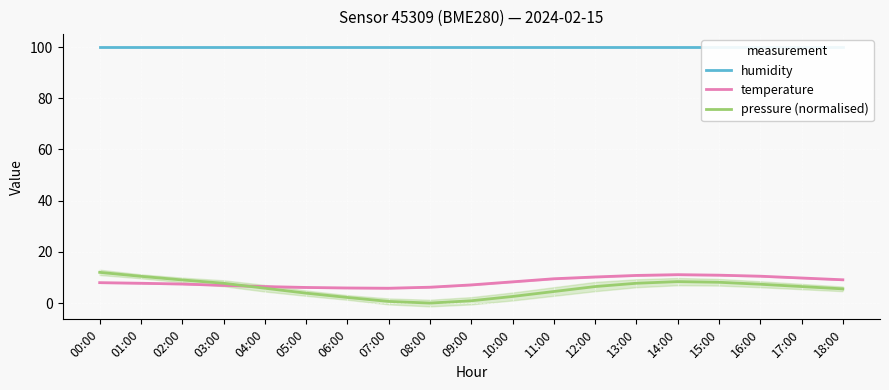

Between which two adjacent categories do temperature and pressure (normalised) first intersect?

03:00 and 04:00